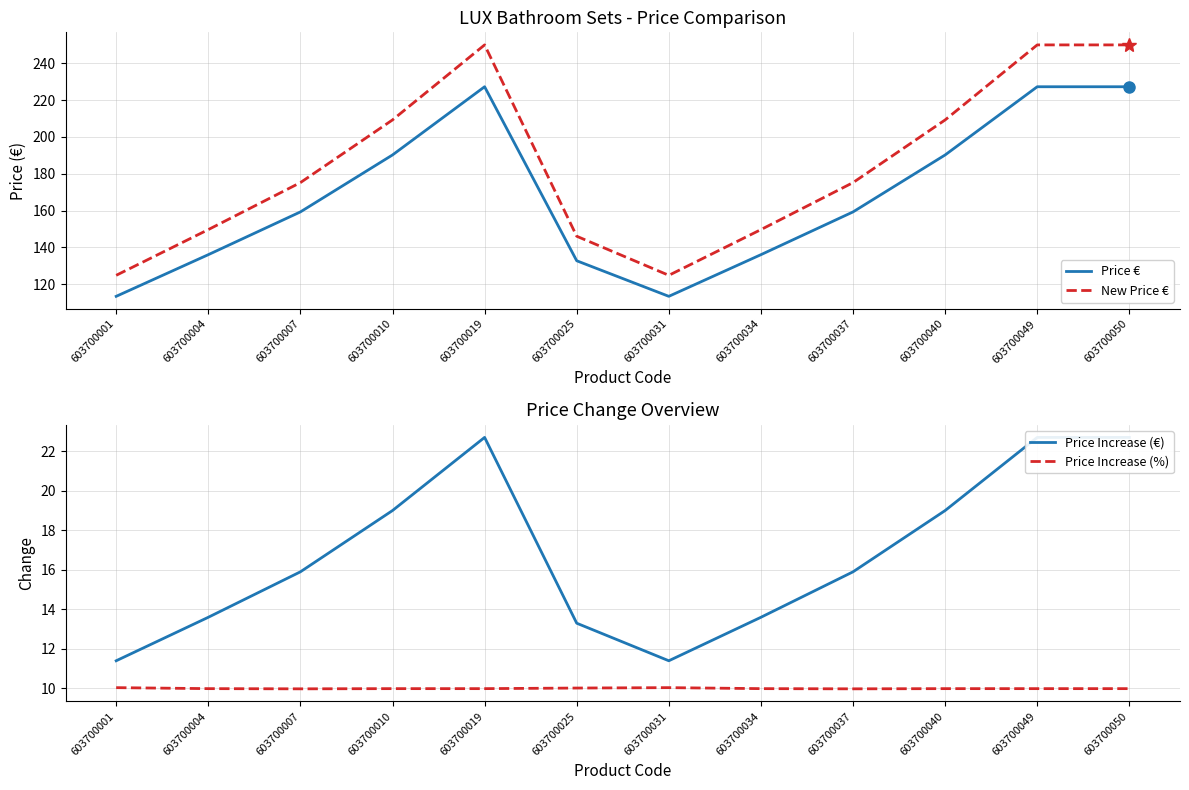

What is the difference between the second highest and minimum values in the Price Increase (%) series?

0.1